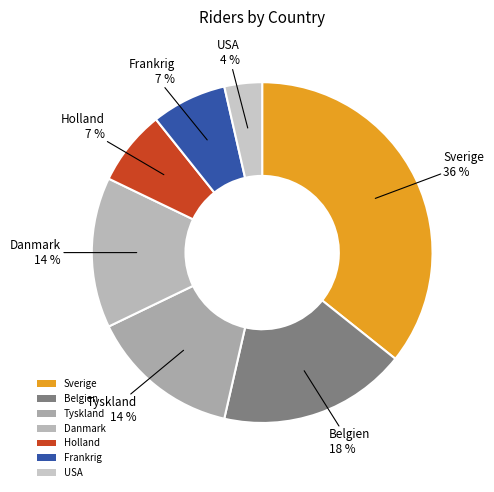

What is the largest slice in the pie chart?

Sverige